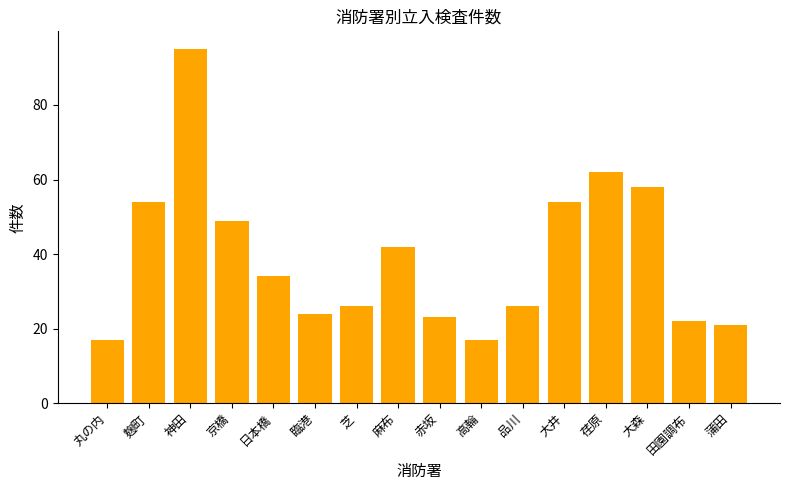

What is the maximum value shown in the chart?

95